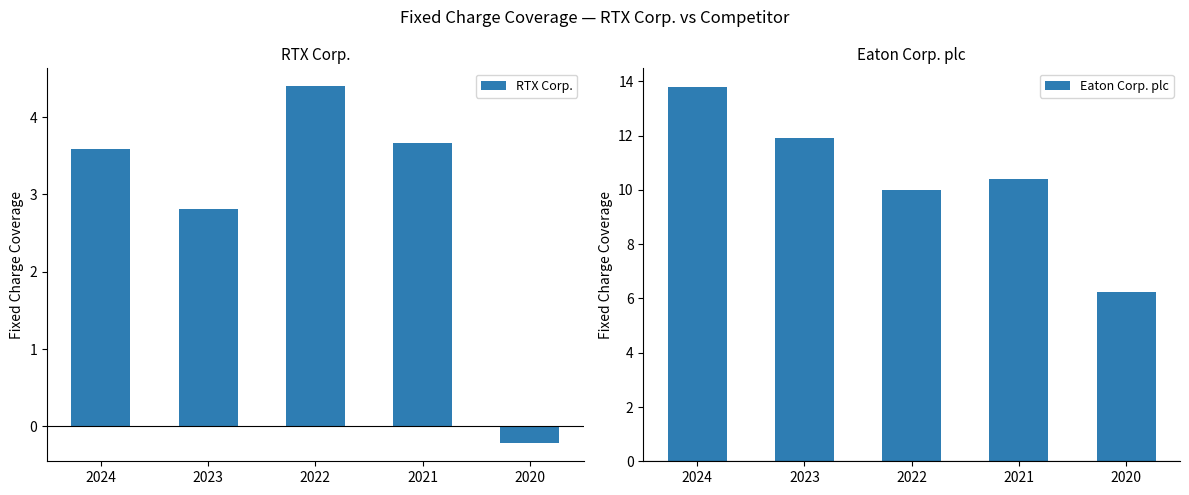

Which series has the largest range (max minus min)?

Eaton Corp. plc